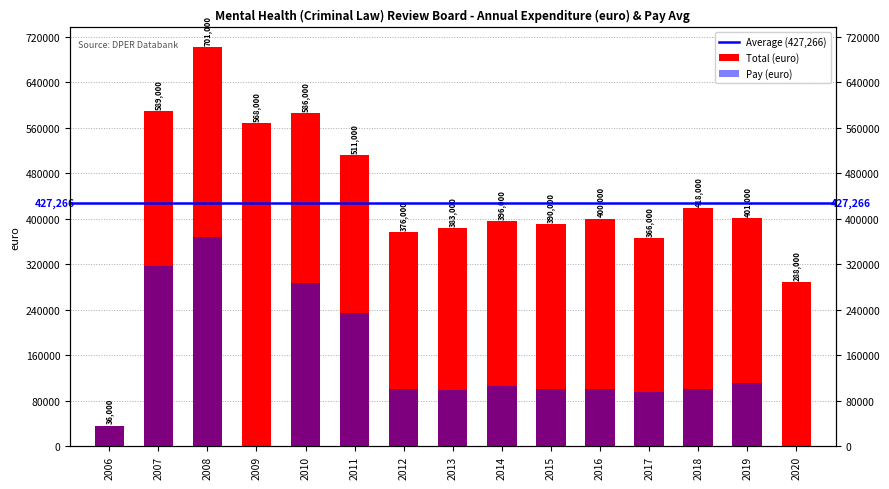

Between 2006 and 2008, which series saw the biggest shift?

Total (euro)